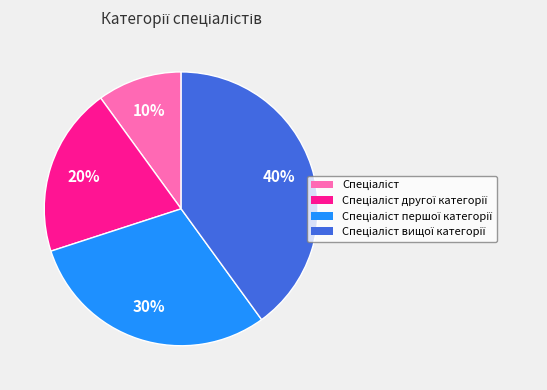

How many segments does this pie chart have?

4